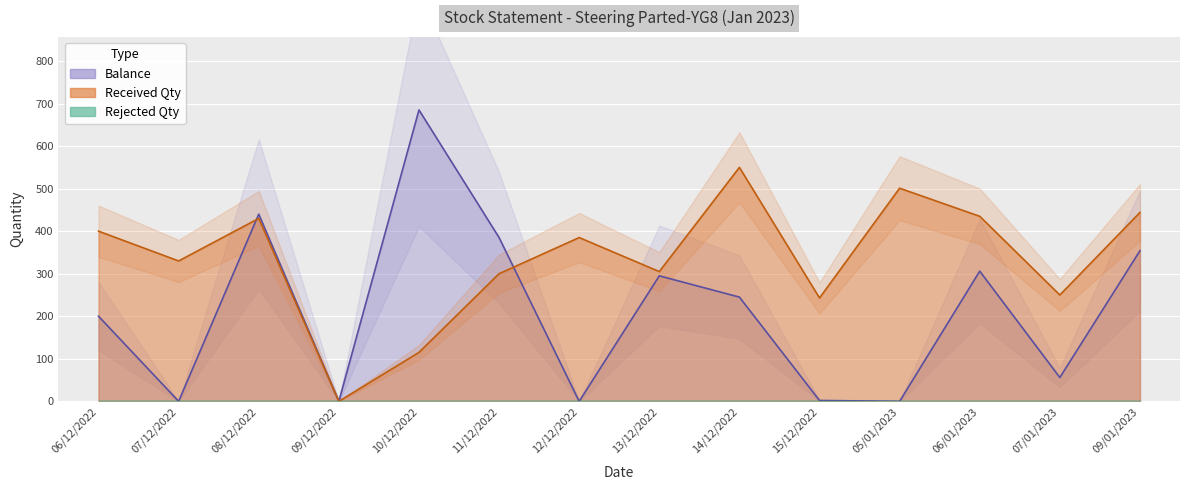

True or false: Received Qty has a value of 435 at 06/01/2023.

True